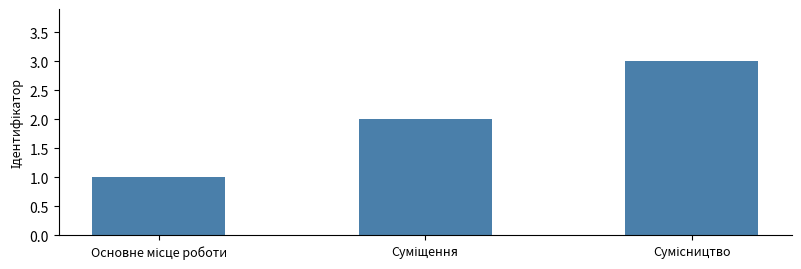

What is the sum of all values?

6